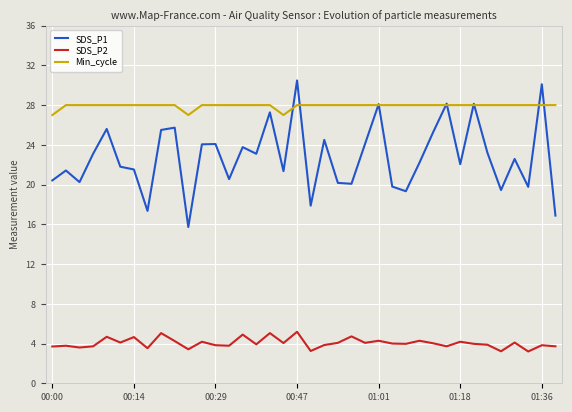

Which series has the widest spread of values?

SDS_P1